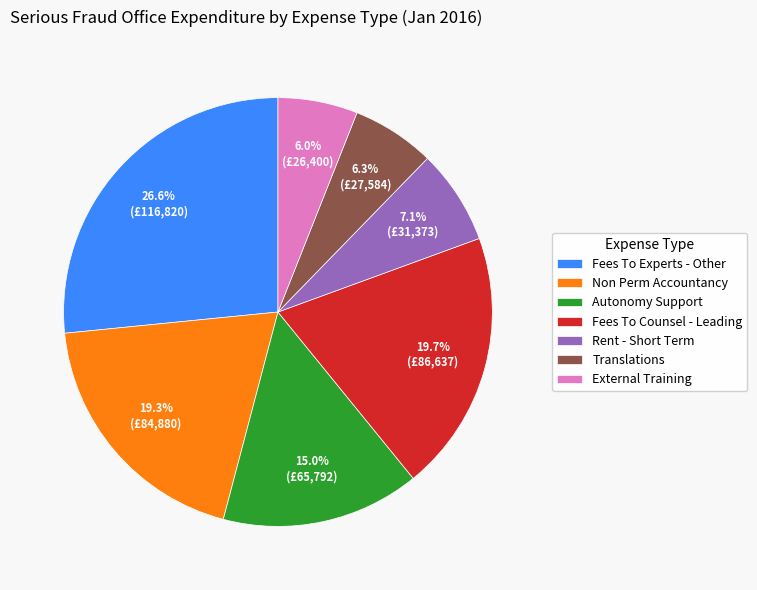

What is the ratio of the value at Fees To Experts - Other to the value at Autonomy Support?

1.8